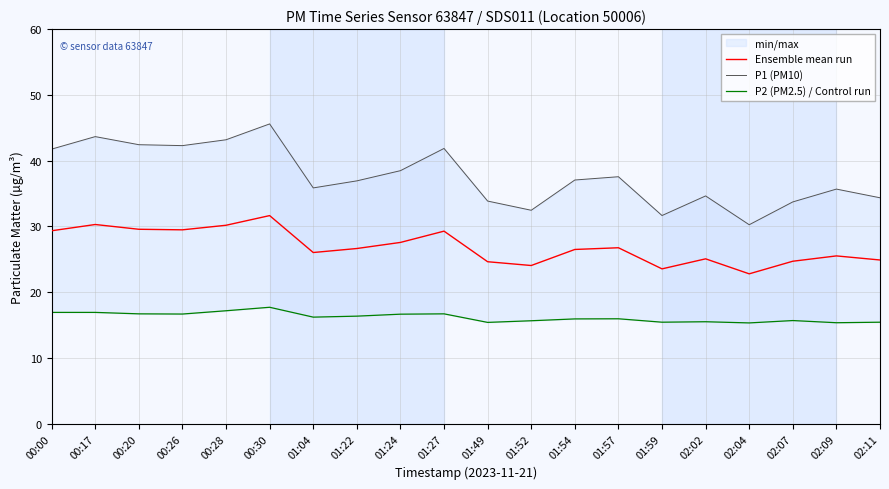

What is the difference between the highest and lowest values at 00:30?

27.9